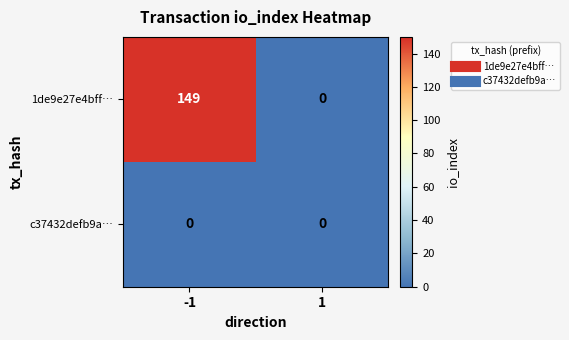

List the labels in order of 1de9e27e4bff… value, smallest first.

1, -1